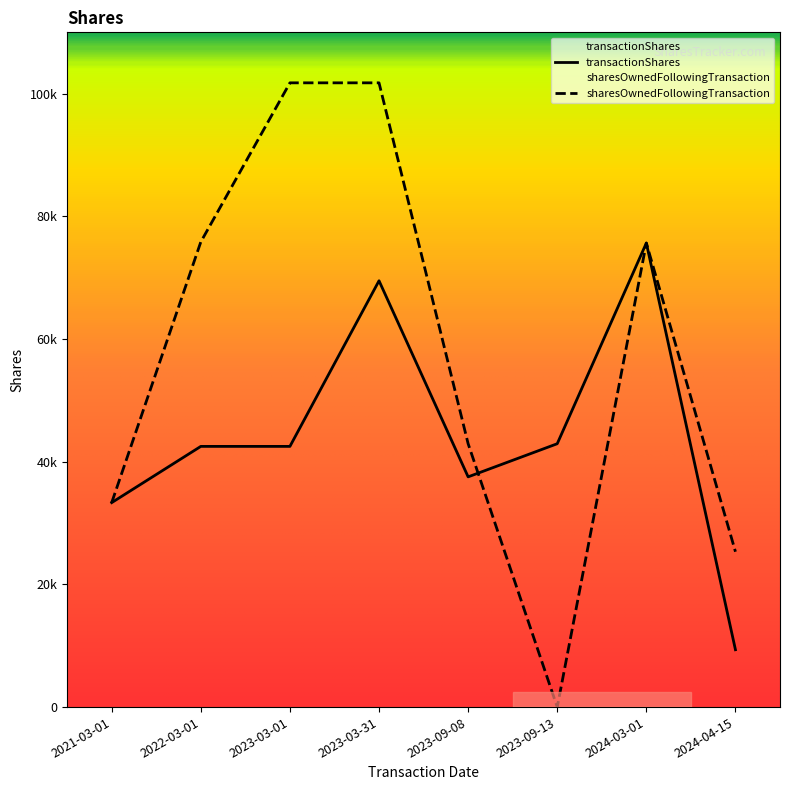

Which category has the highest value in the transactionShares series?

2024-03-01